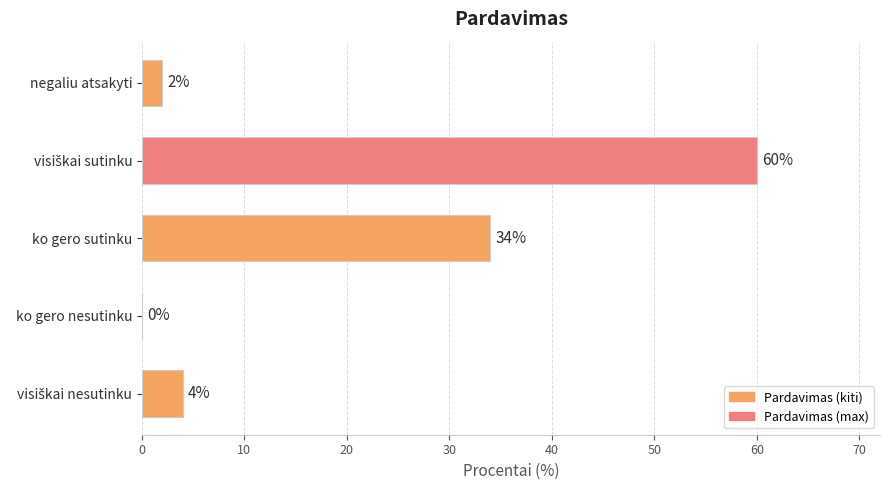

What is the greatest value displayed?

60